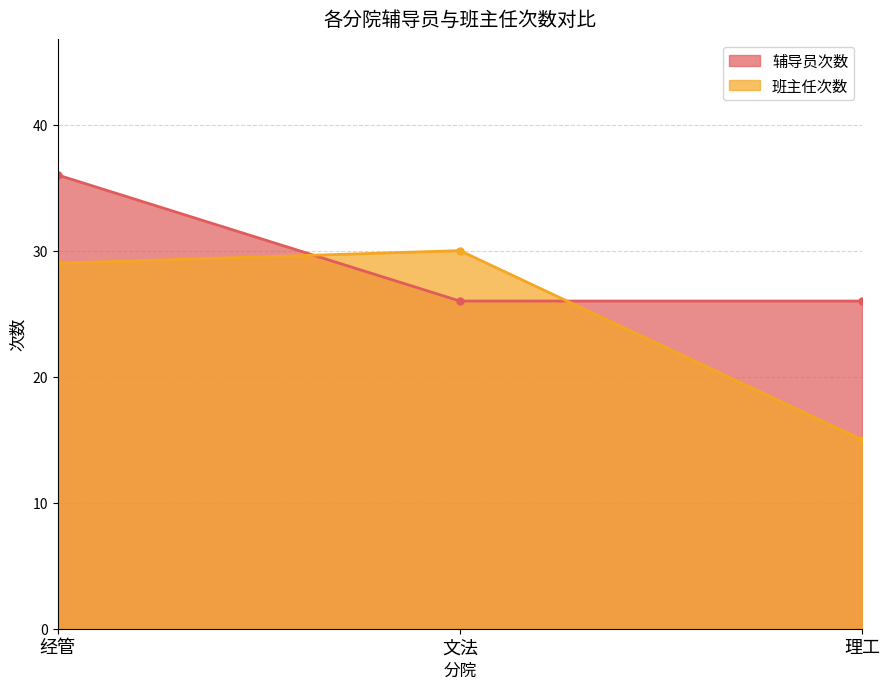

The 班主任次数 series shows 14 at 经管. True or false?

False